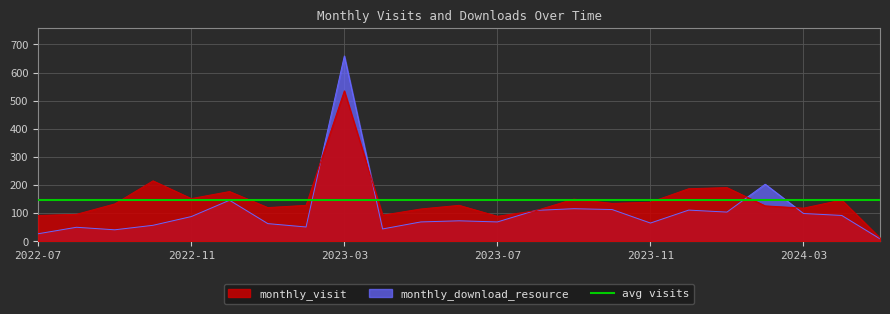

What is the difference between the monthly_download_resource values at 2024-02 and 2024-01?

99